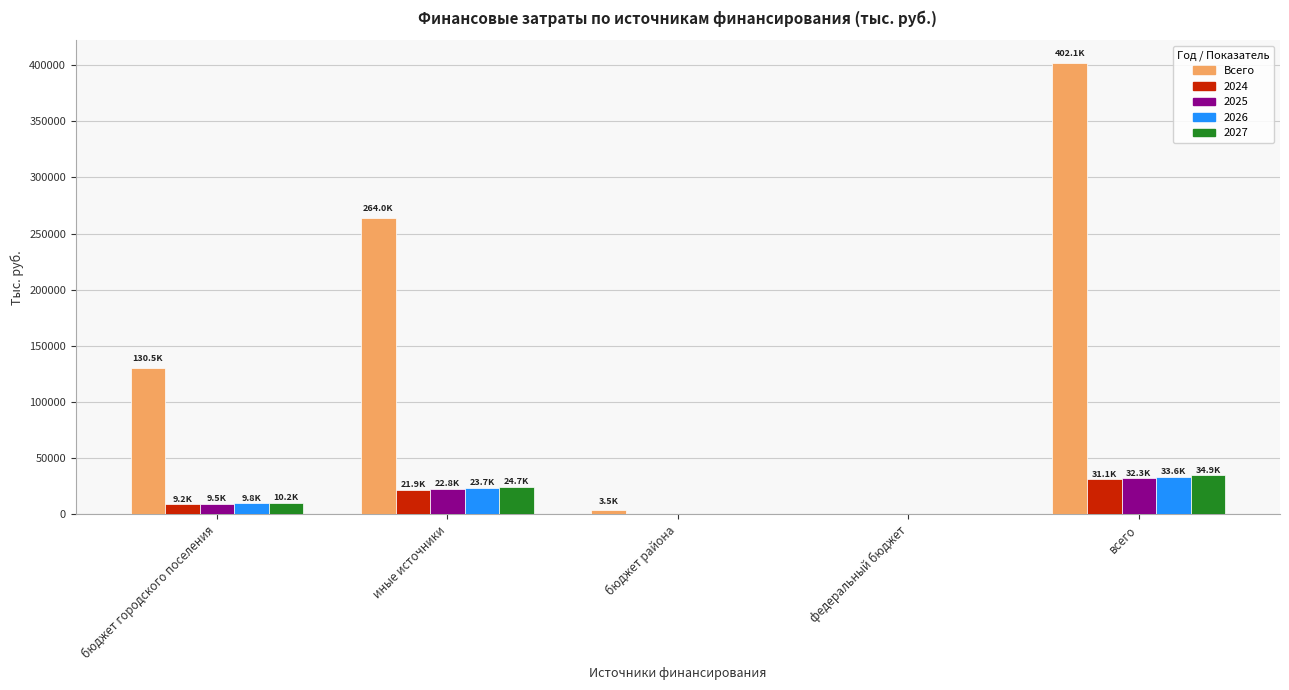

What is the sum of the 2024 values at федеральный бюджет and всего?

31059.9